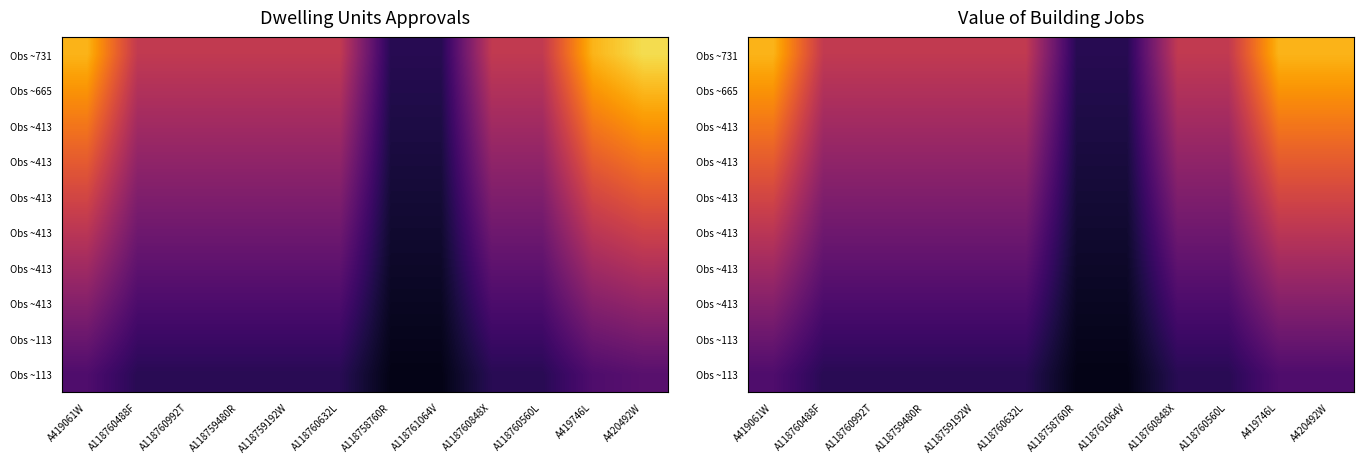

What is the spread (max minus min) of values at A118759480R?

297.4